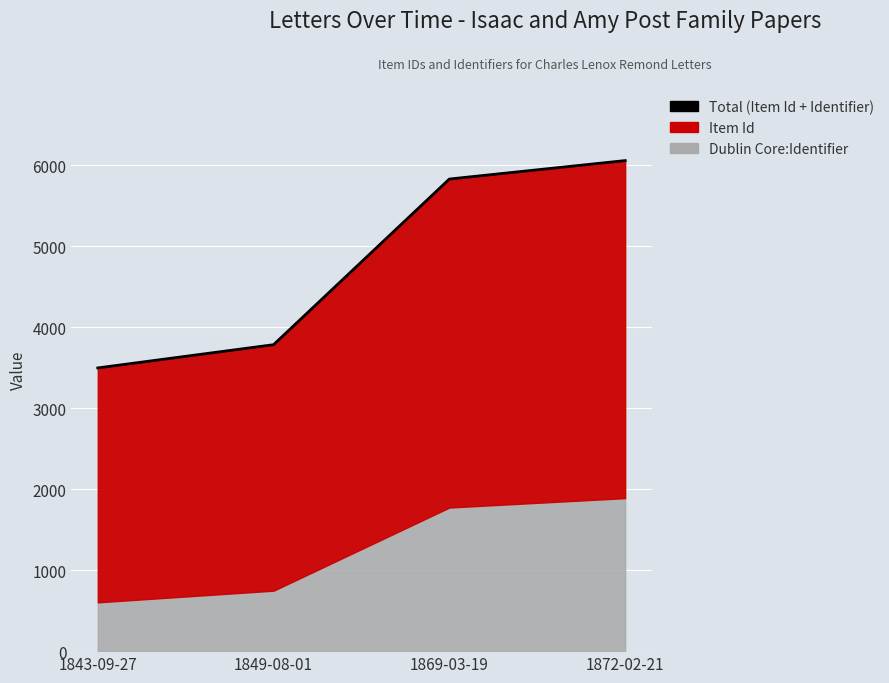

Where does the data first go above 5831?

1872-02-21